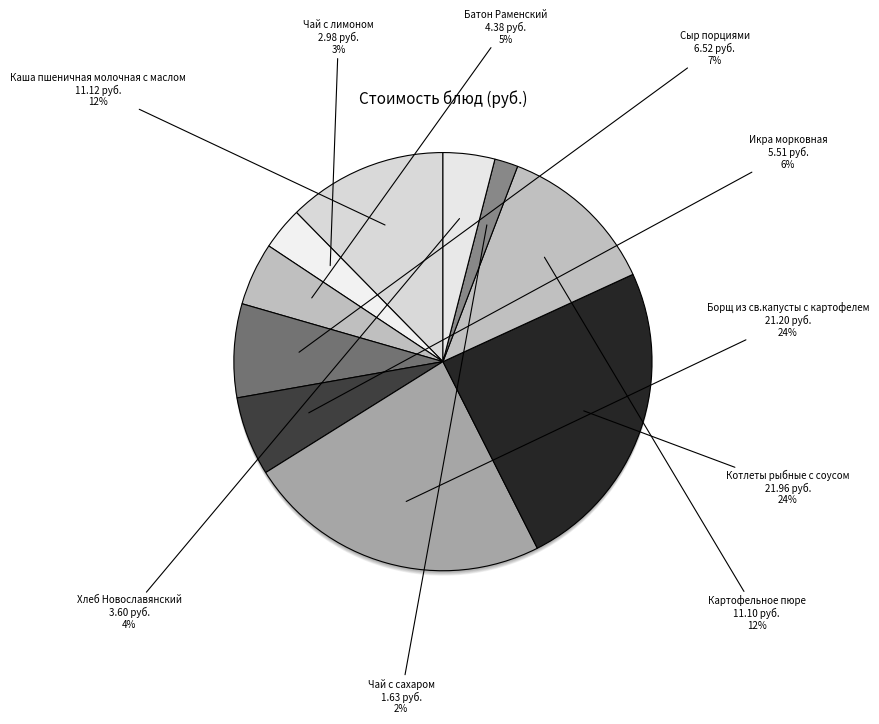

How many segments does this pie chart have?

10